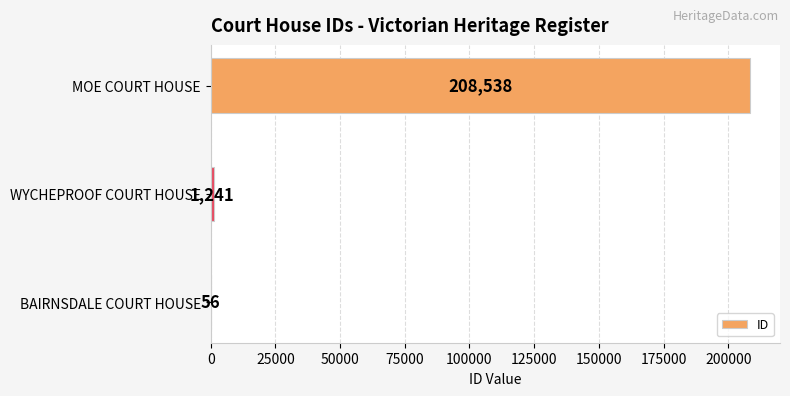

Reading bottom to top, what are all the values shown in this chart?

BAIRNSDALE COURT HOUSE=56	WYCHEPROOF COURT HOUSE=1241	MOE COURT HOUSE=208538